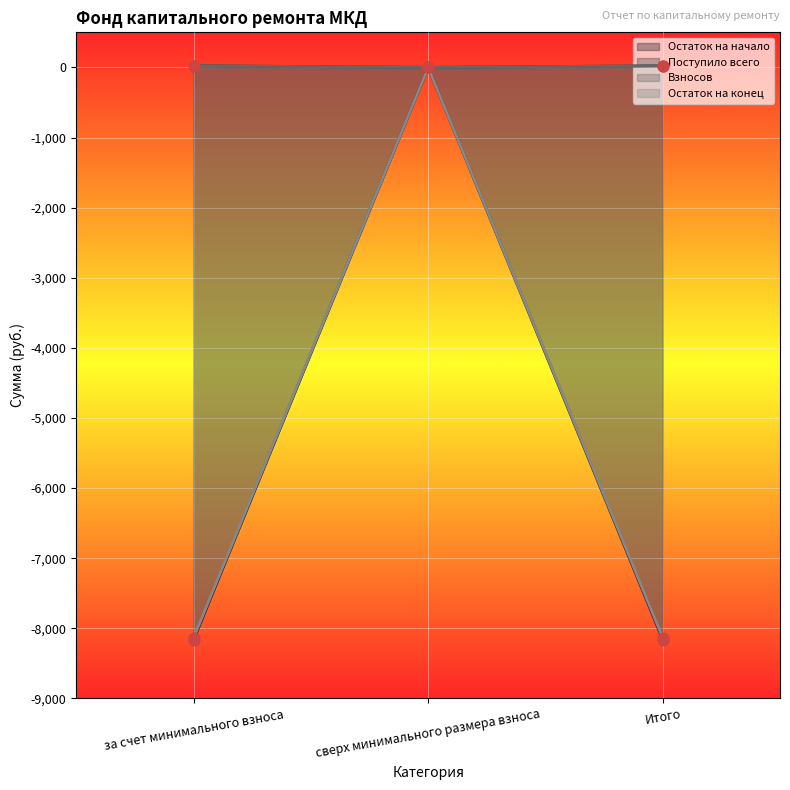

At how many categories does at least one series exceed -1414?

3